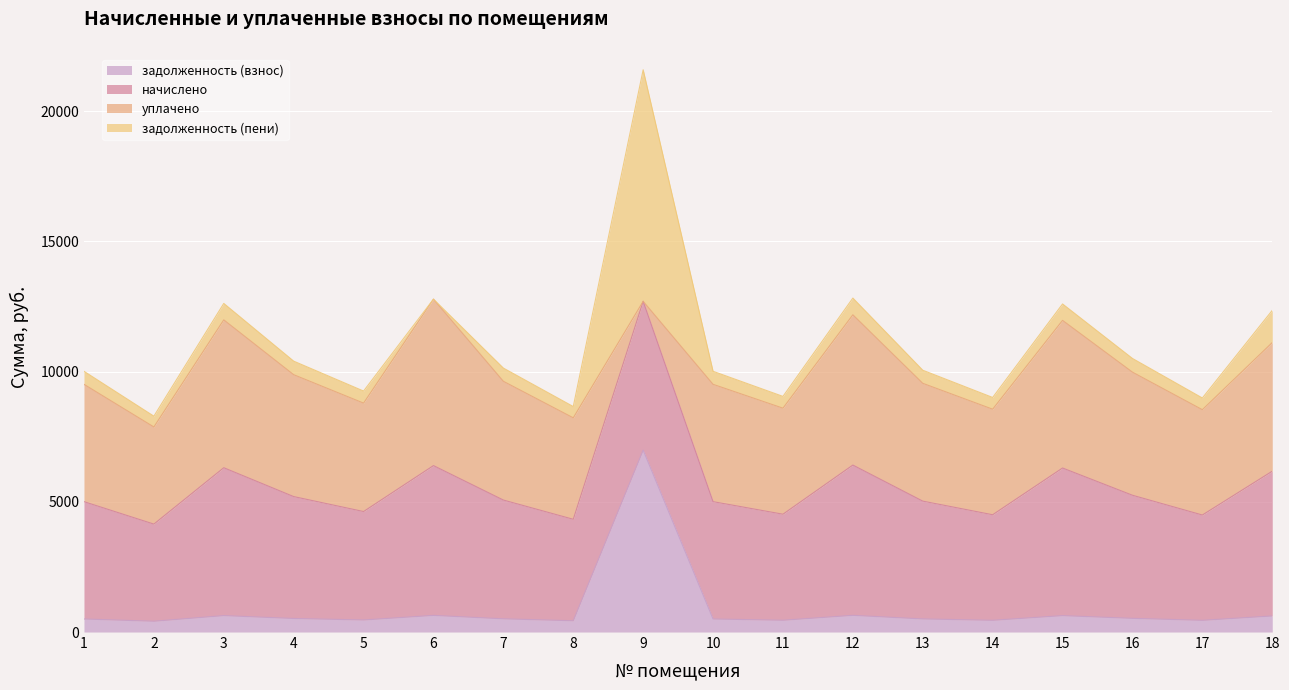

What are all the series names shown in the legend?

задолженность (взнос), начислено, уплачено, задолженность (пени)